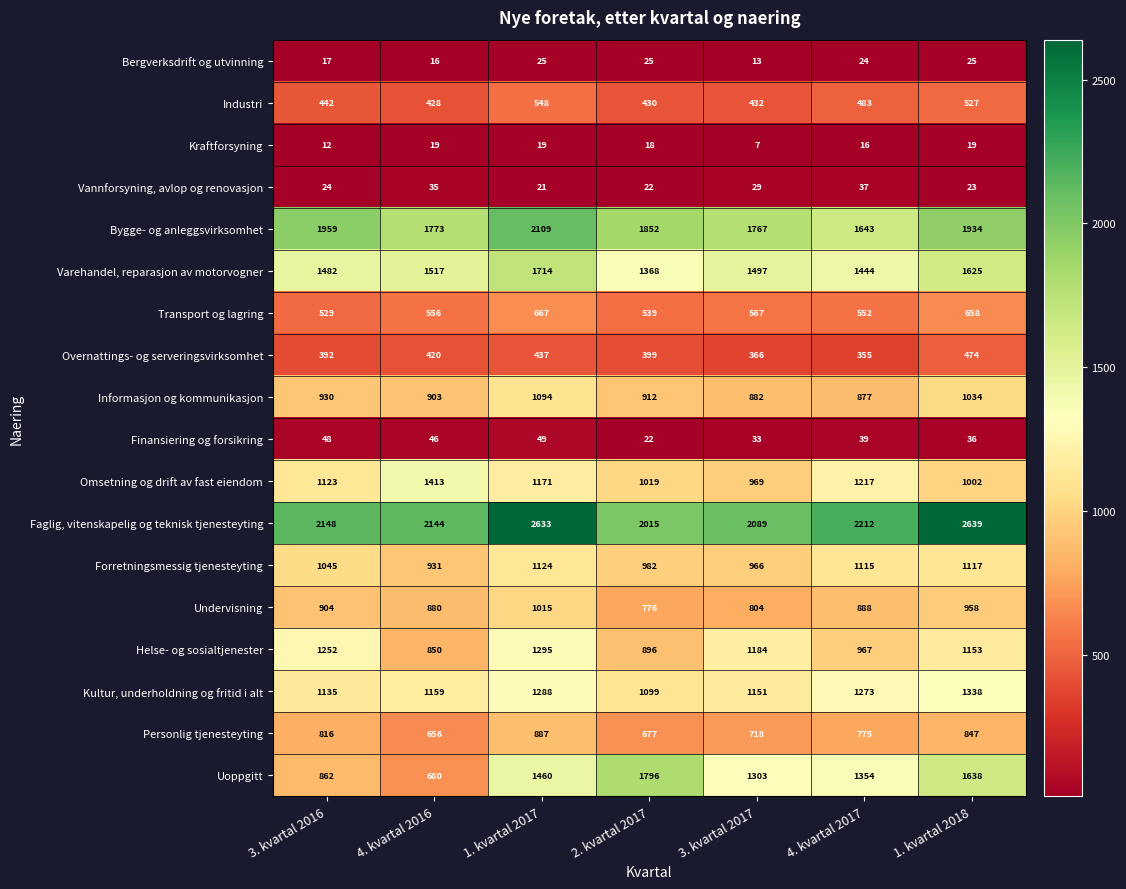

What is the total value across all series at 3. kvartal 2017?

14777